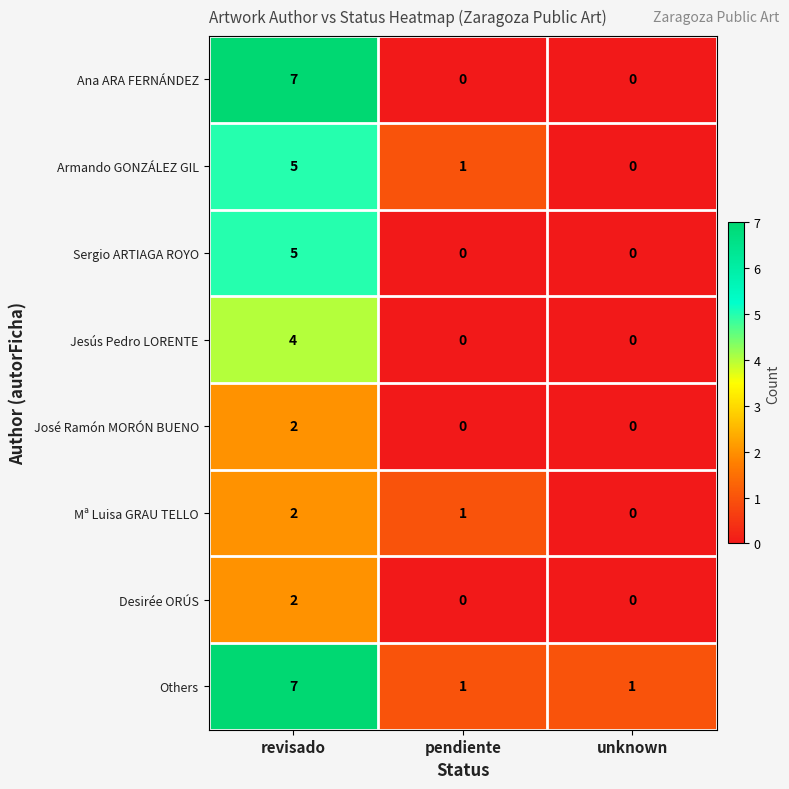

Rank the categories by Armando GONZÁLEZ GIL value from lowest to highest.

unknown, pendiente, revisado